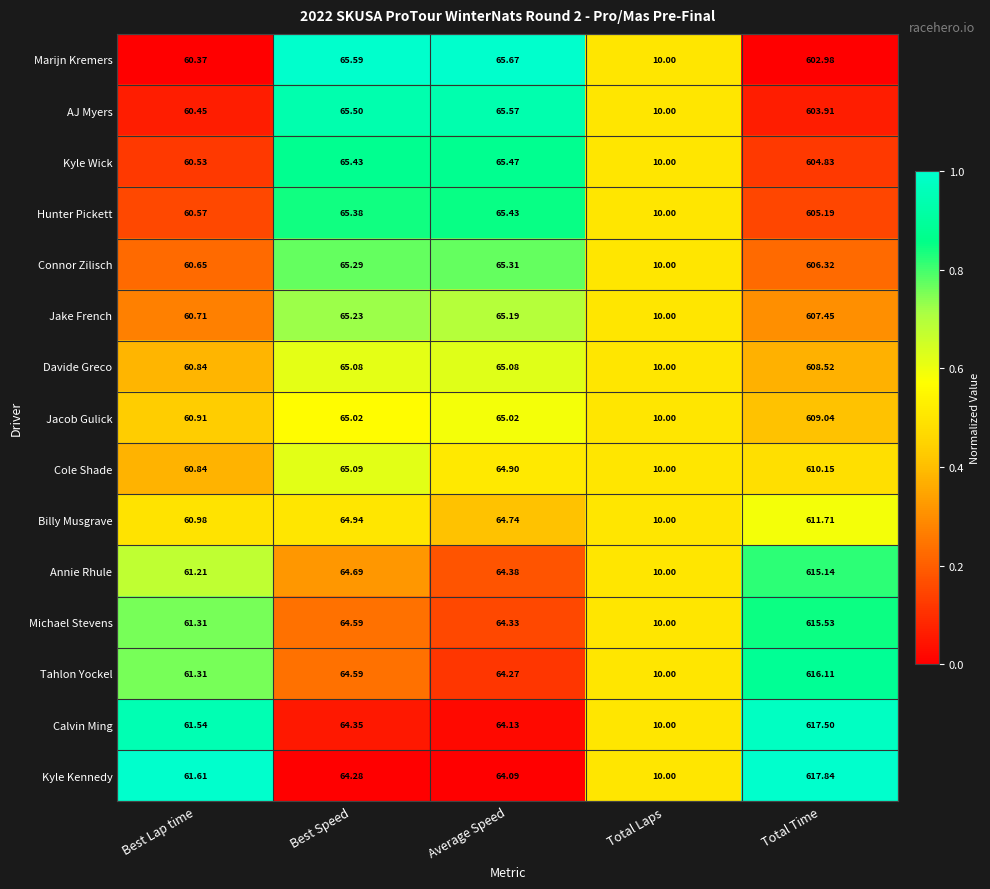

Which label corresponds to the largest value in the chart?

Total Time